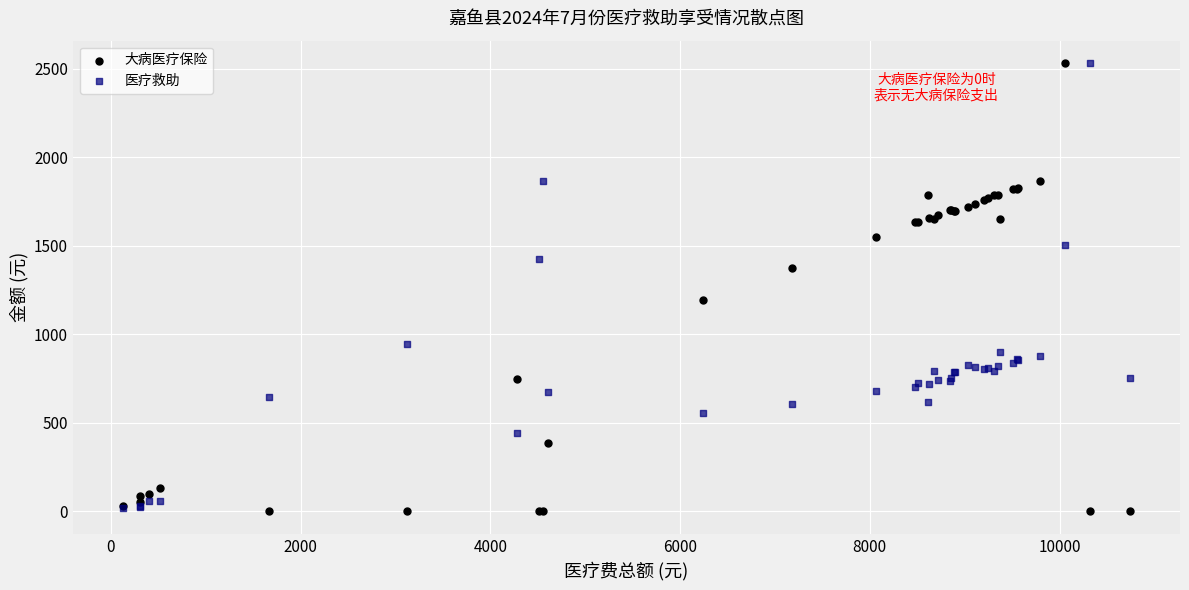

What are all the series names shown in the legend?

大病医疗保险, 医疗救助